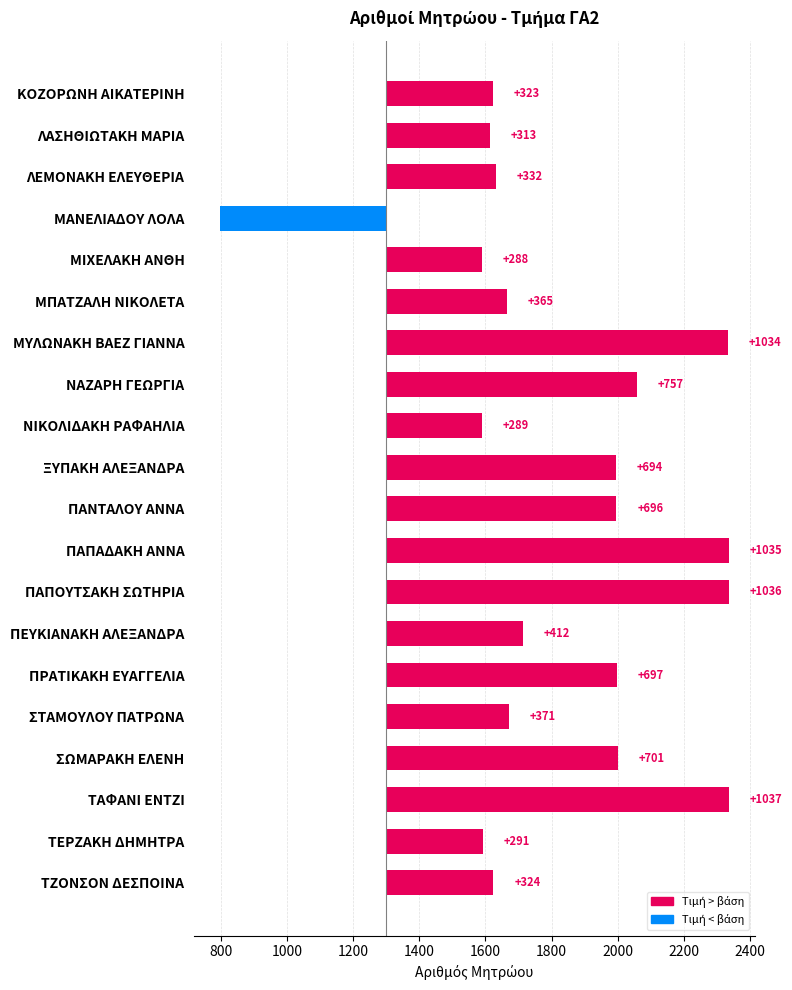

What is the approximate value at ΛΑΣΗΘΙΩΤΑΚΗ ΜΑΡΙΑ, to the nearest 100?

300